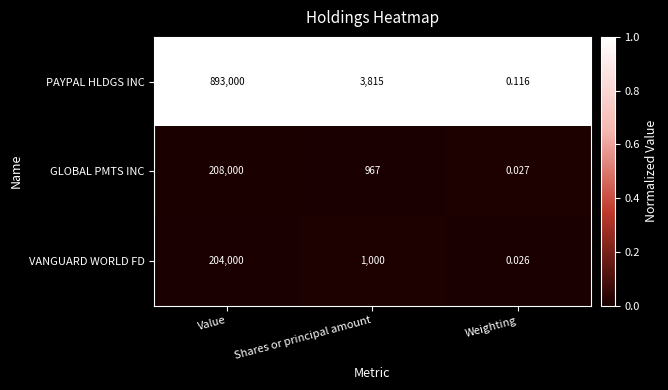

Where does the PAYPAL HLDGS INC series first go above 3815?

Value